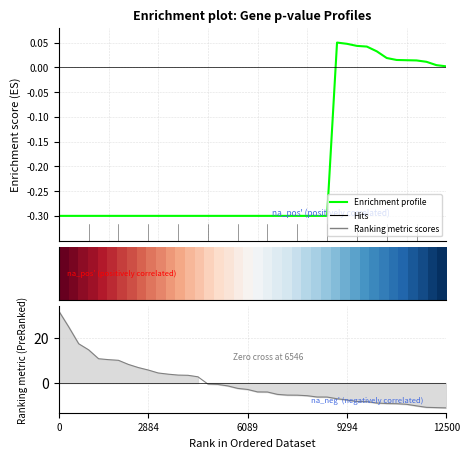

True or false: Enrichment profile has more than 0 interior local peaks.

True